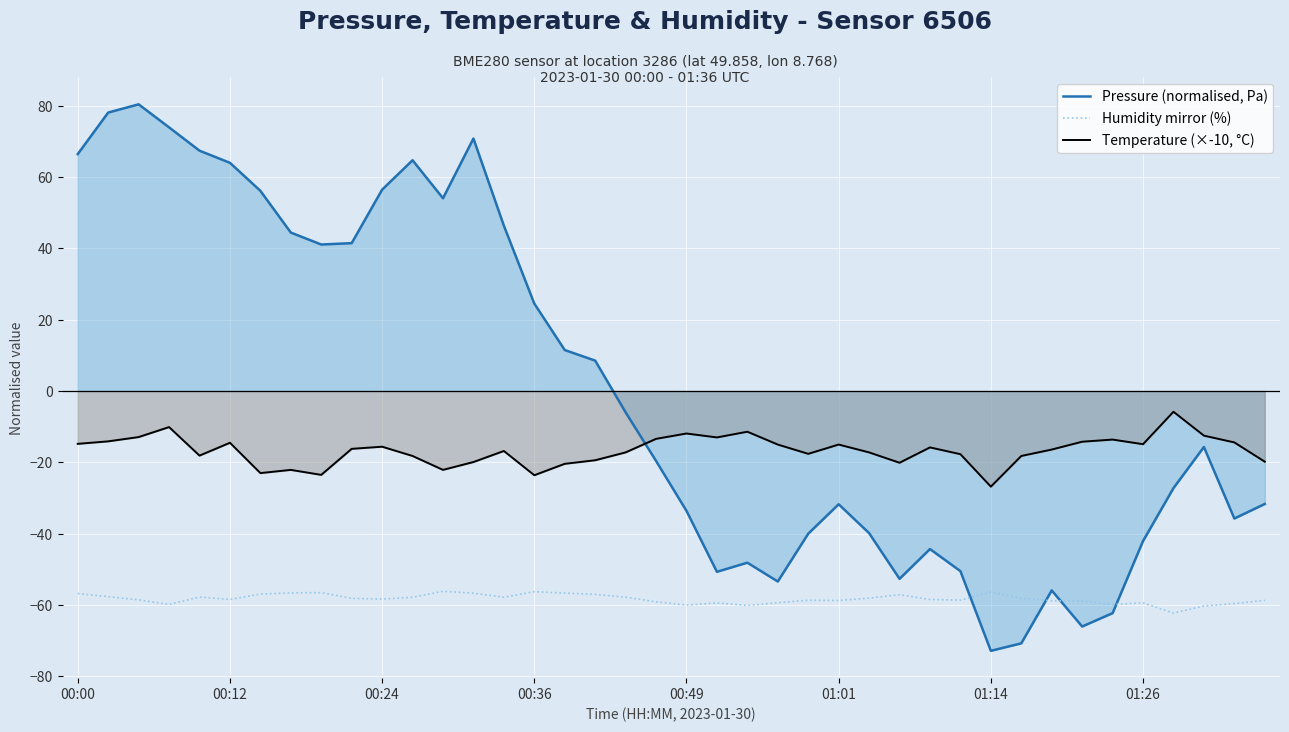

What is the smallest value displayed?

-72.8